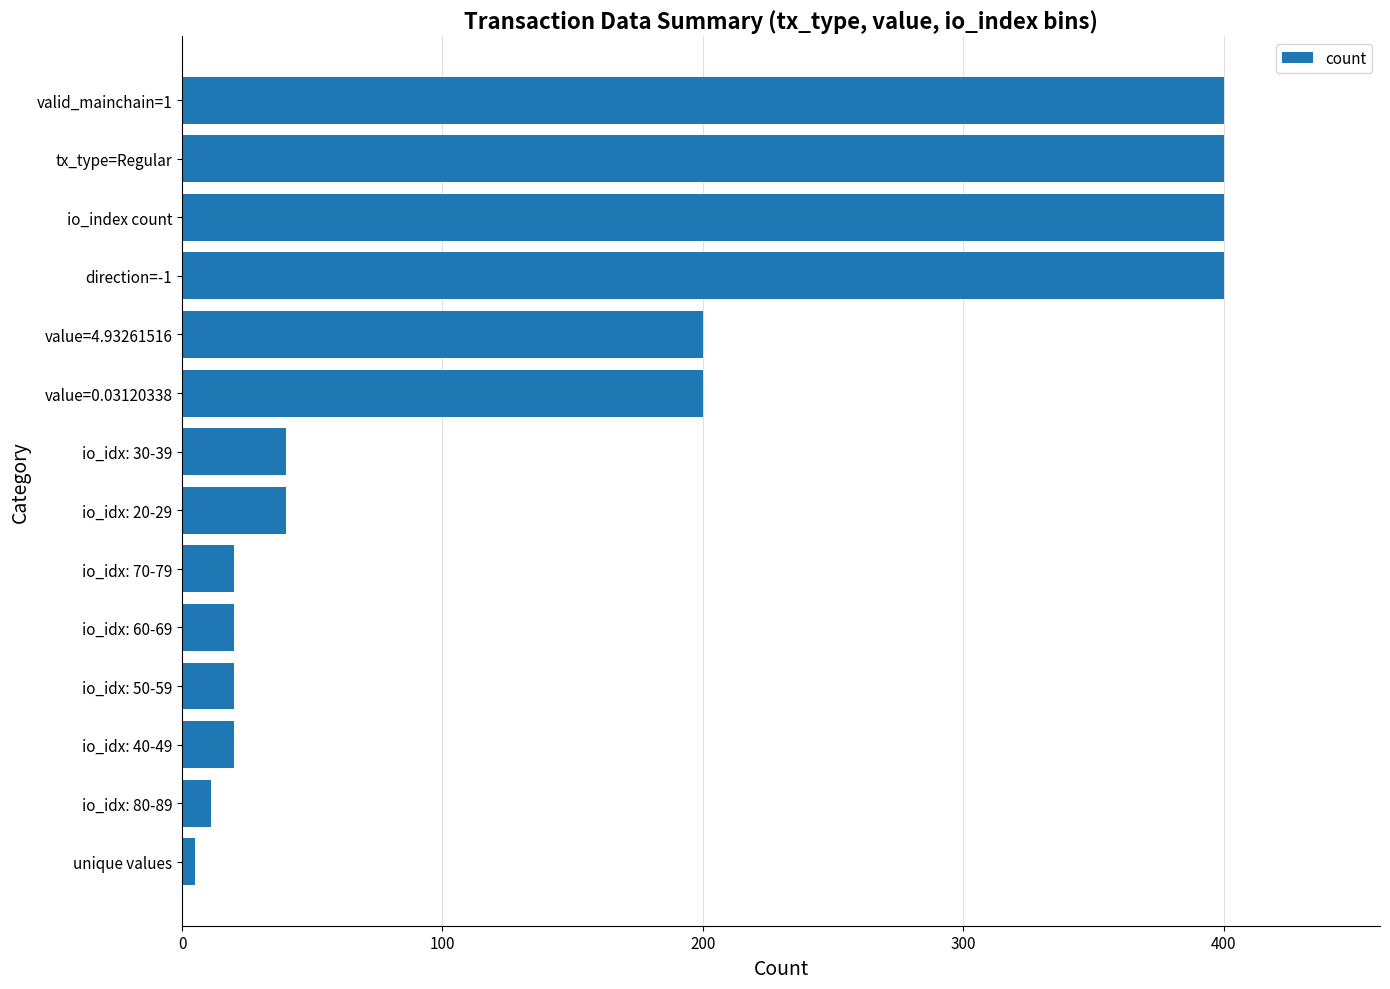

Reading top to bottom, what are all the values shown in this chart?

valid_mainchain=1=400	tx_type=Regular=400	io_index count=400	direction=-1=400	value=4.93261516=200	value=0.03120338=200	io_idx: 30-39=40	io_idx: 20-29=40	io_idx: 70-79=20	io_idx: 60-69=20	io_idx: 50-59=20	io_idx: 40-49=20	io_idx: 80-89=11	unique values=5